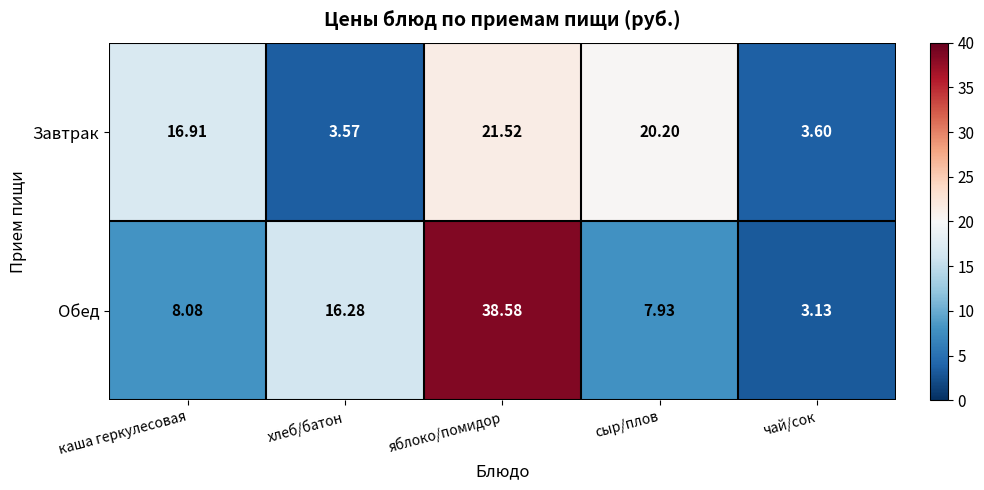

Which series changed the most between каша геркулесовая and чай/сок?

Завтрак